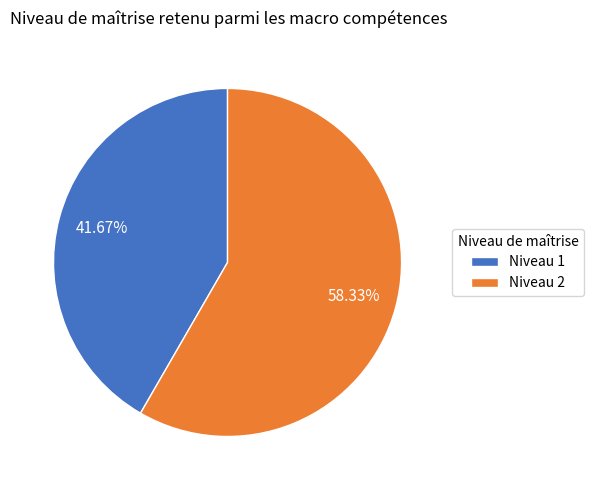

Which category has the biggest portion of the pie?

Niveau 2